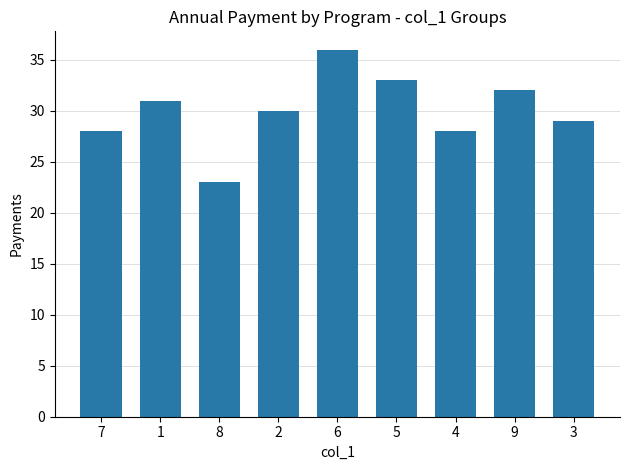

What is the approximate value at 8, to the nearest 10?

20